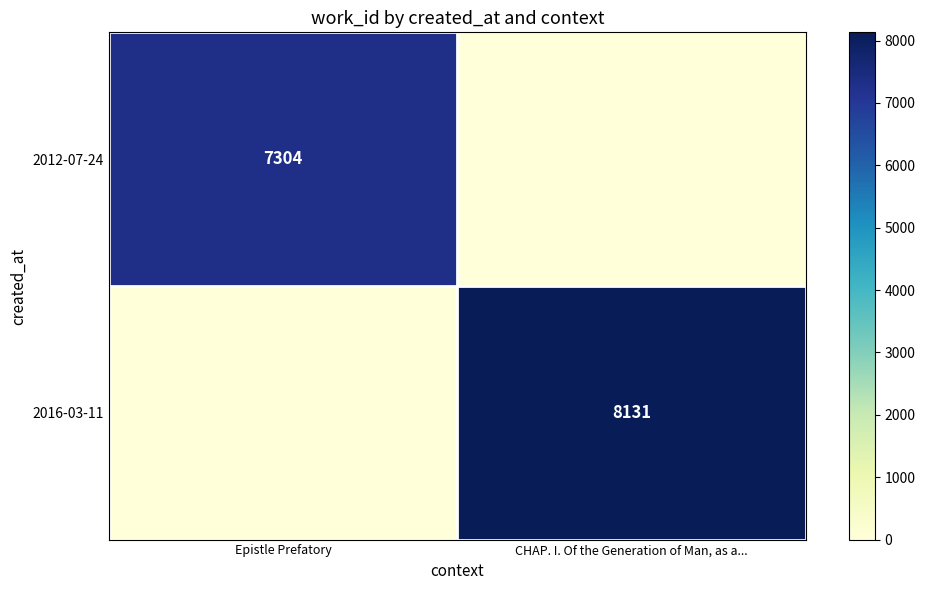

What is the total value across all series at Epistle Prefatory?

7304